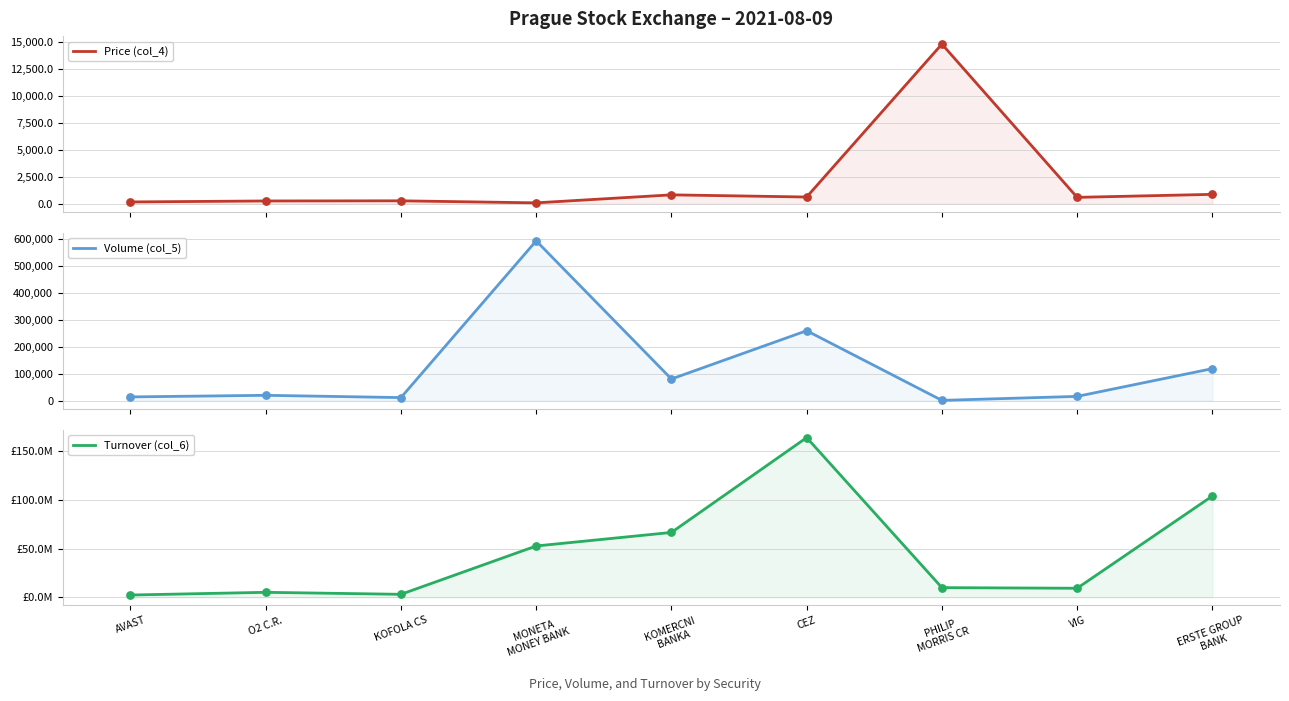

What are all the series names shown in the legend?

Price (col_4), Volume (col_5), Turnover (col_6)